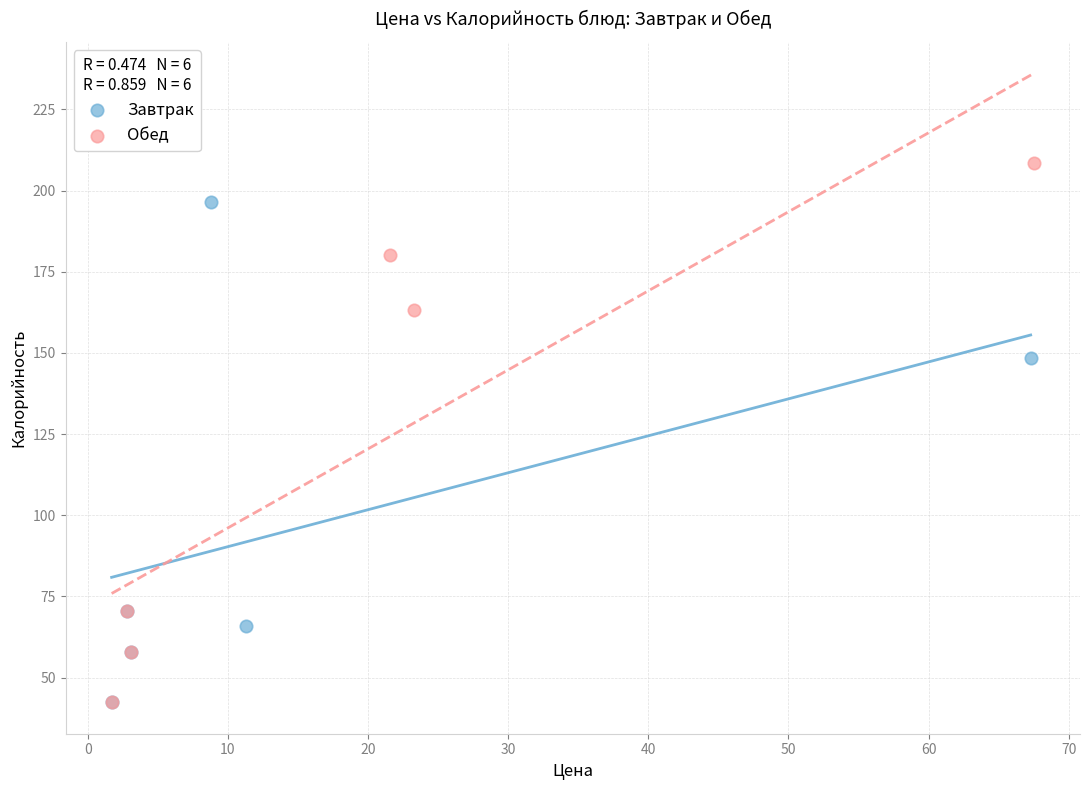

Which series reaches the maximum Y coordinate?

Обед